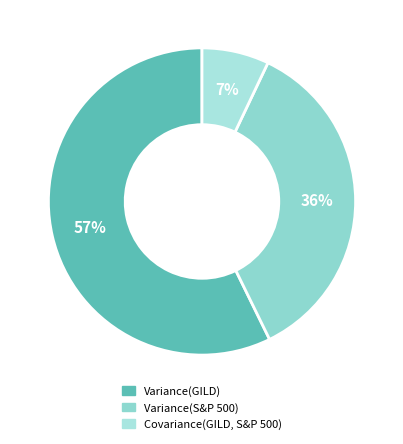

Combined, do Variance(GILD) and Covariance(GILD, S&P 500) account for over 50%?

Yes